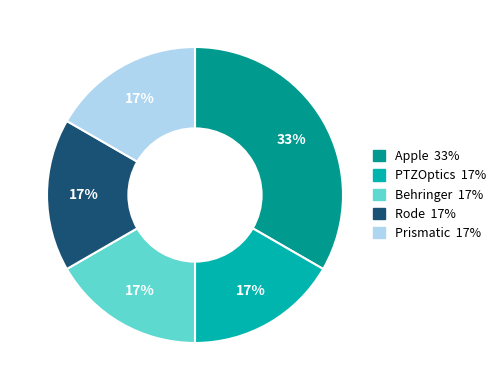

Which category has the biggest portion of the pie?

Apple